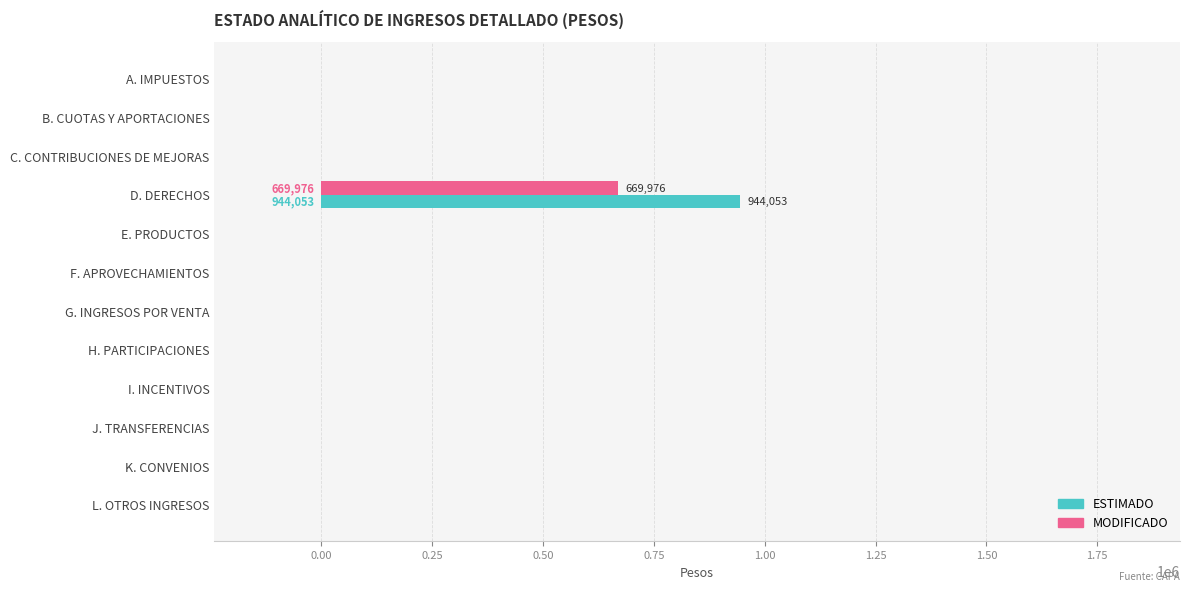

What is the greatest value displayed?

944053.0